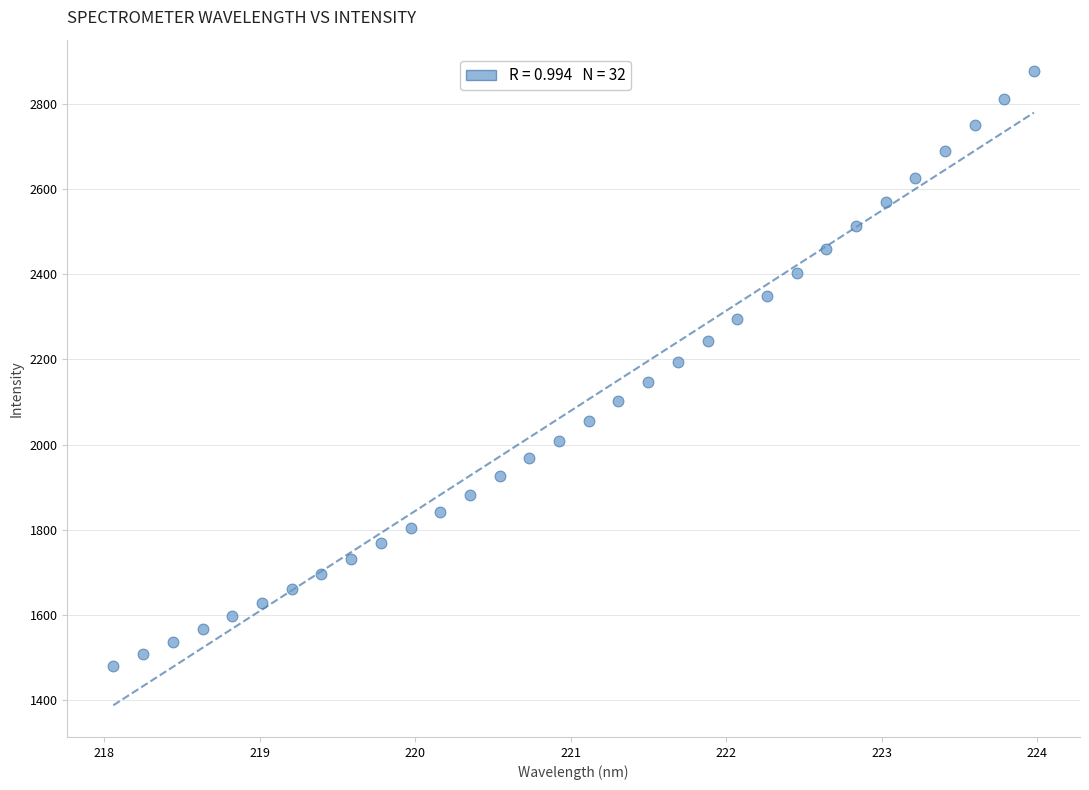

What is the range of X values (max minus min)?

5.9